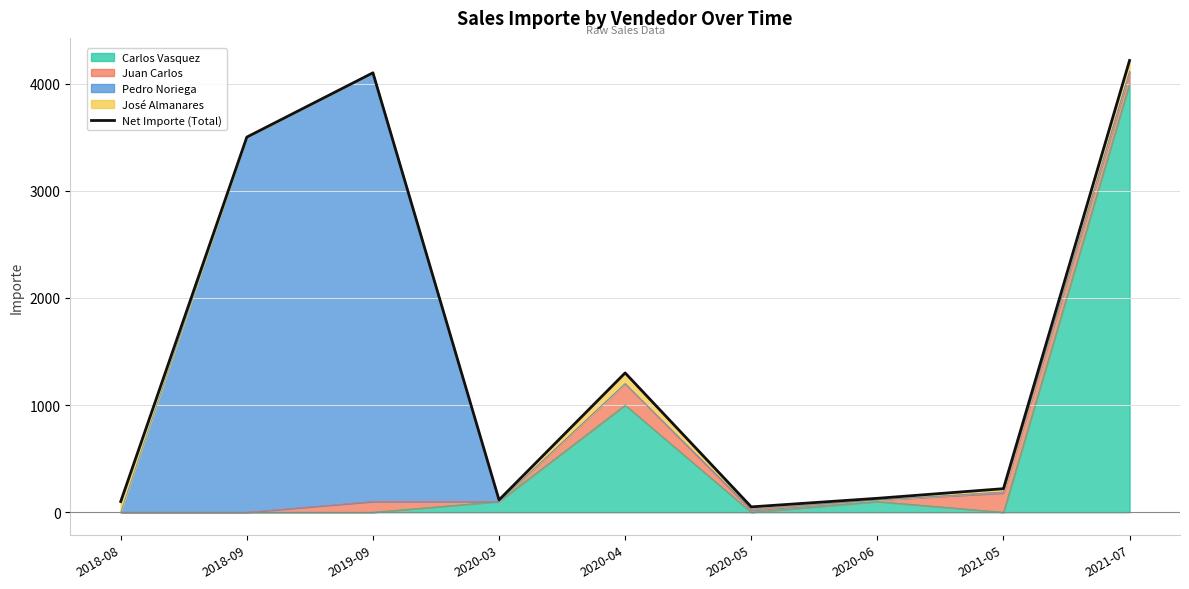

What is the change in value from 2019-09 to 2020-04?

-2800